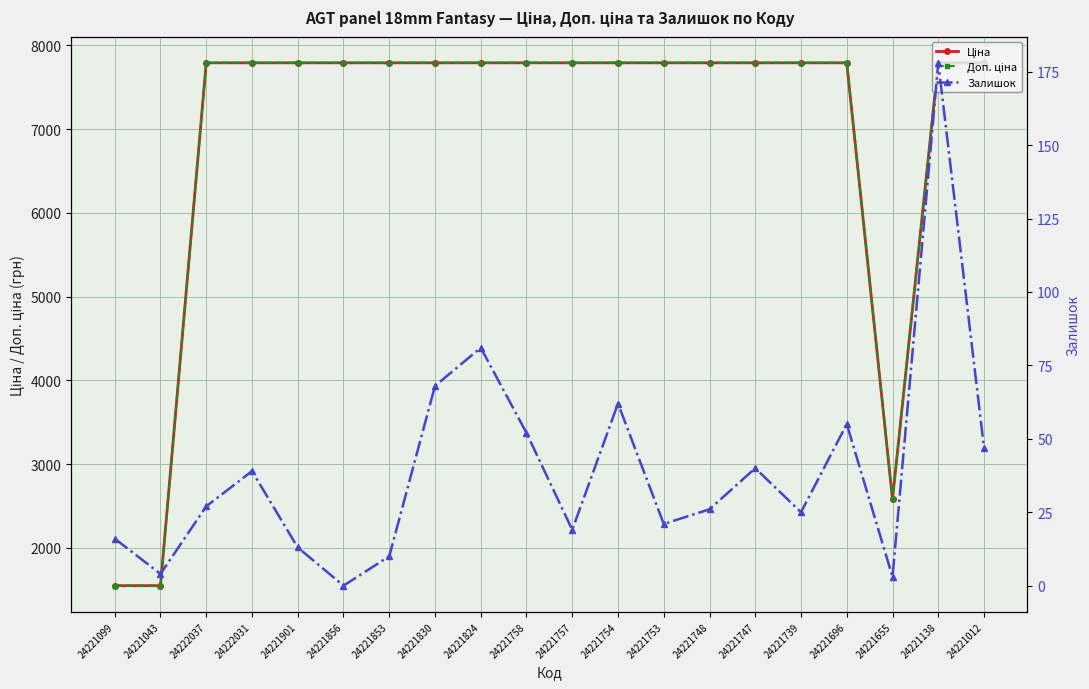

Is the value of Залишок at 24221012 greater than the value of Ціна at 24222037?

No